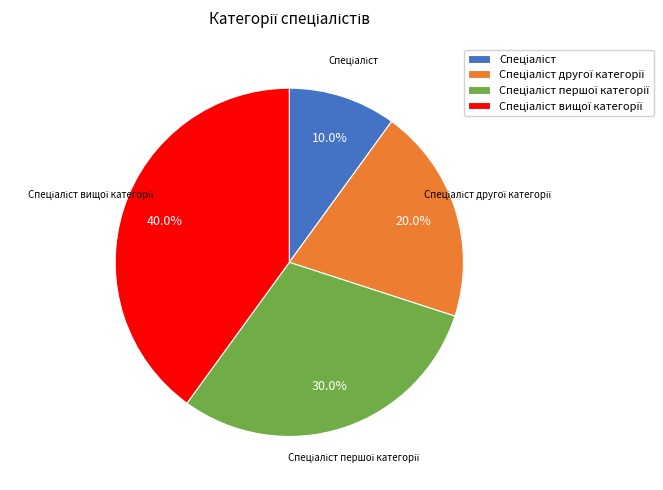

Is there any slice that represents more than half of the pie?

No